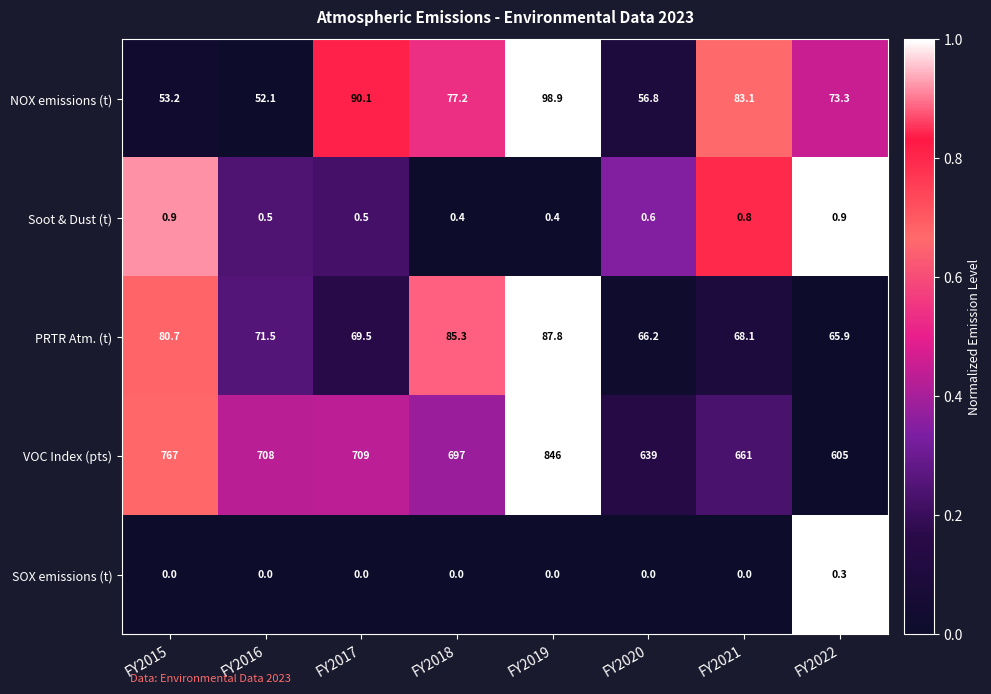

What is the approximate value of Soot & Dust (t) at FY2021?

0.8